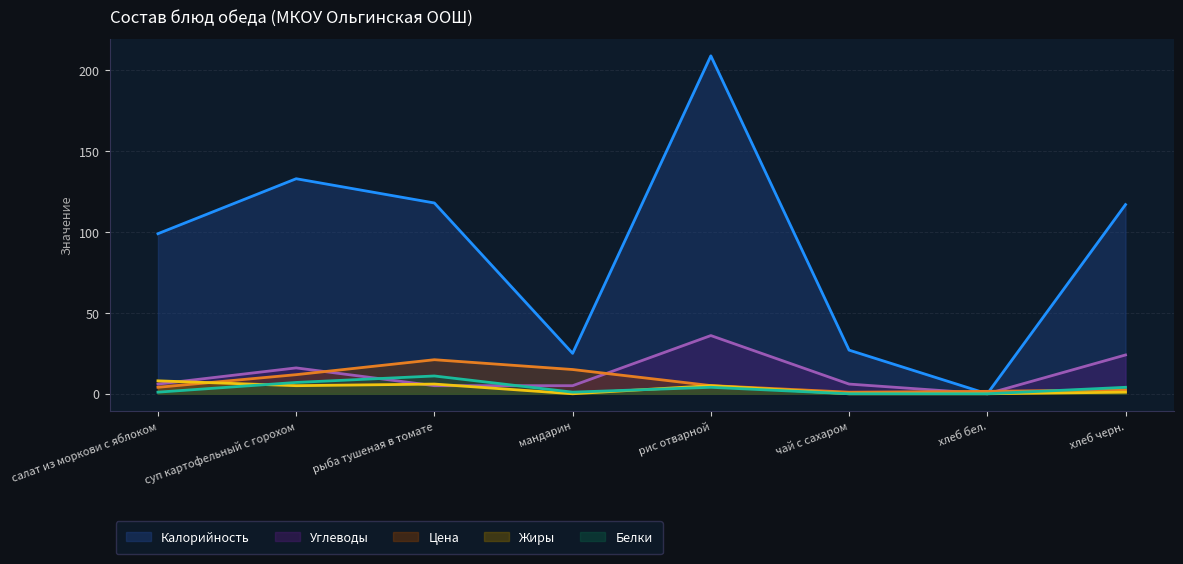

Where is Жиры nearest to the value 4?

суп картофельный с горохом